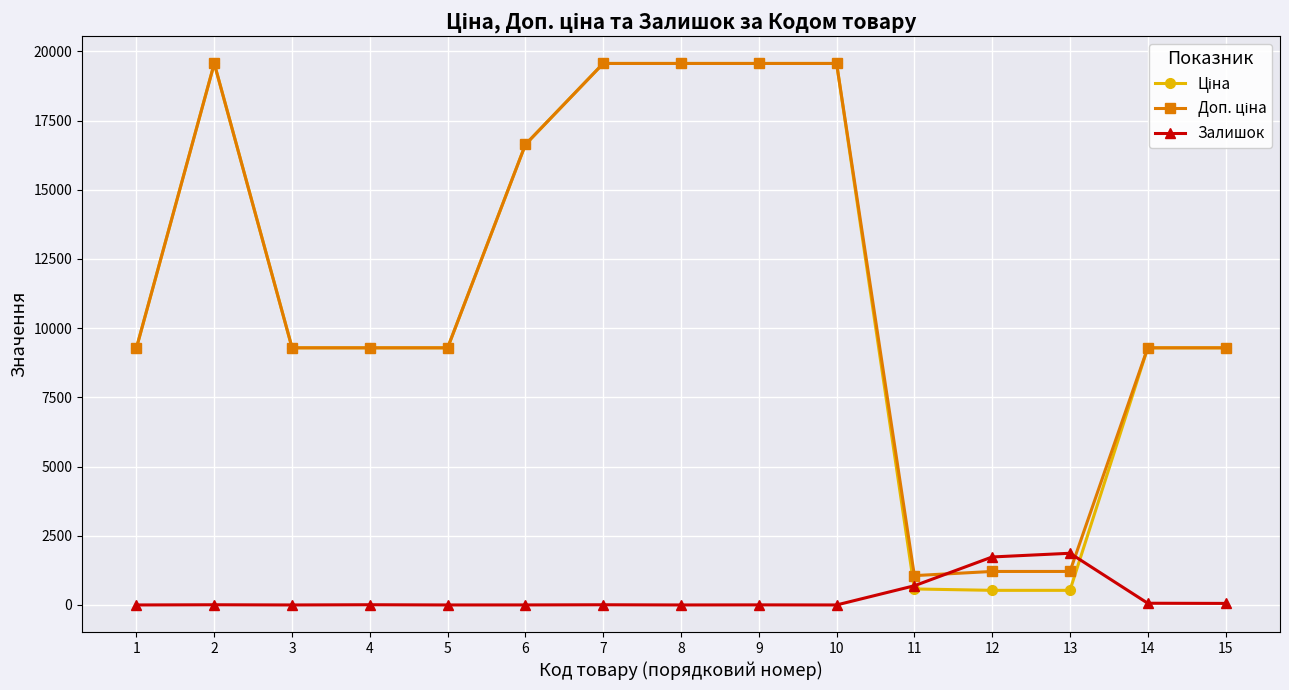

What is the maximum value shown in the chart?

19564.9